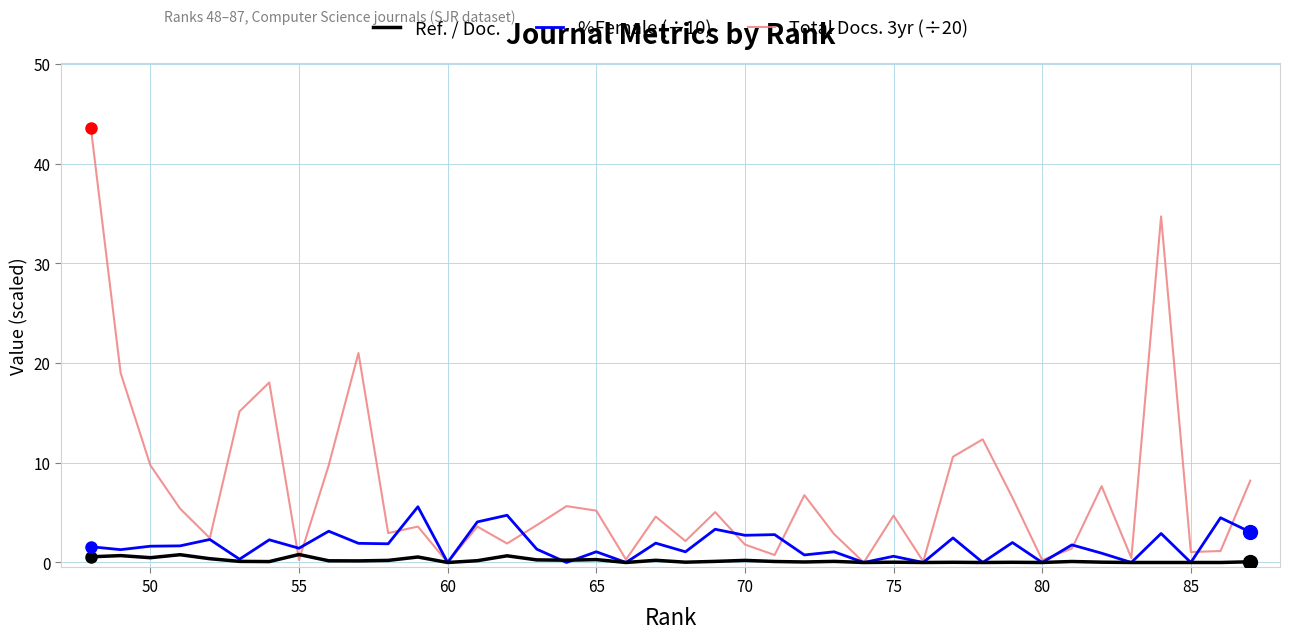

Rank the series by their average value, from highest to lowest.

Total Docs. 3yr (÷20), %Female (÷10), Ref. / Doc.